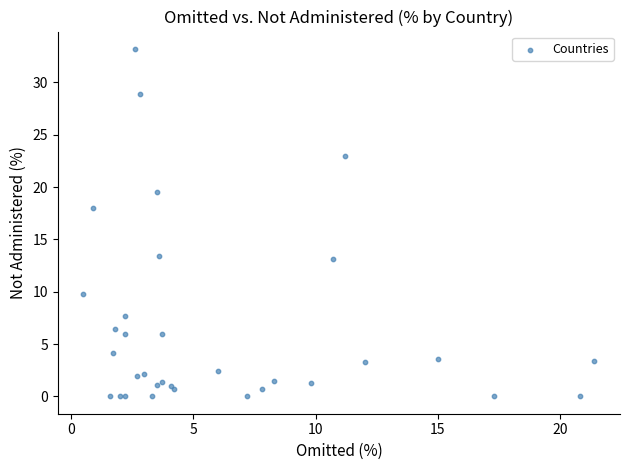

What Y value in the scatter plot is closest to 16?

18.0